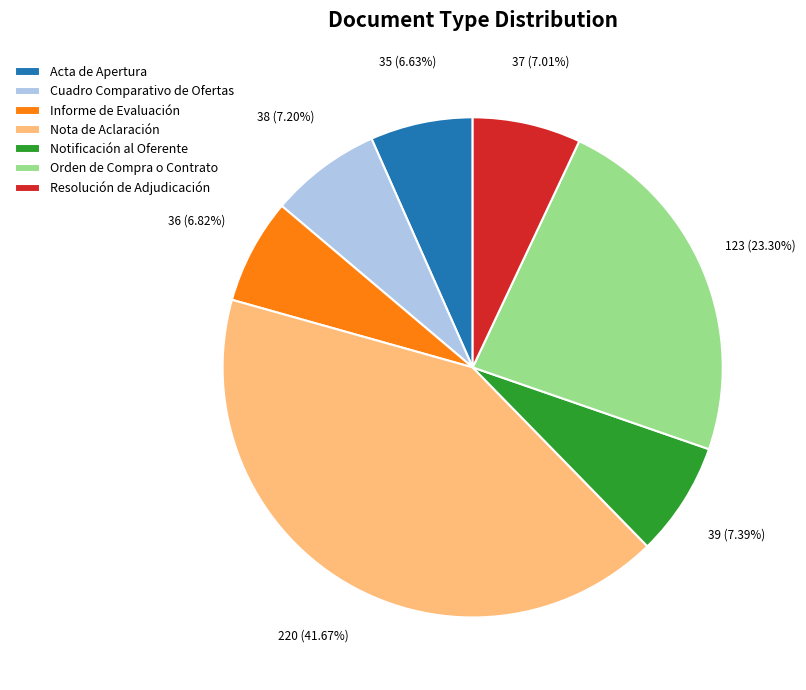

How much of the chart is everything except Acta de Apertura?

93.4%